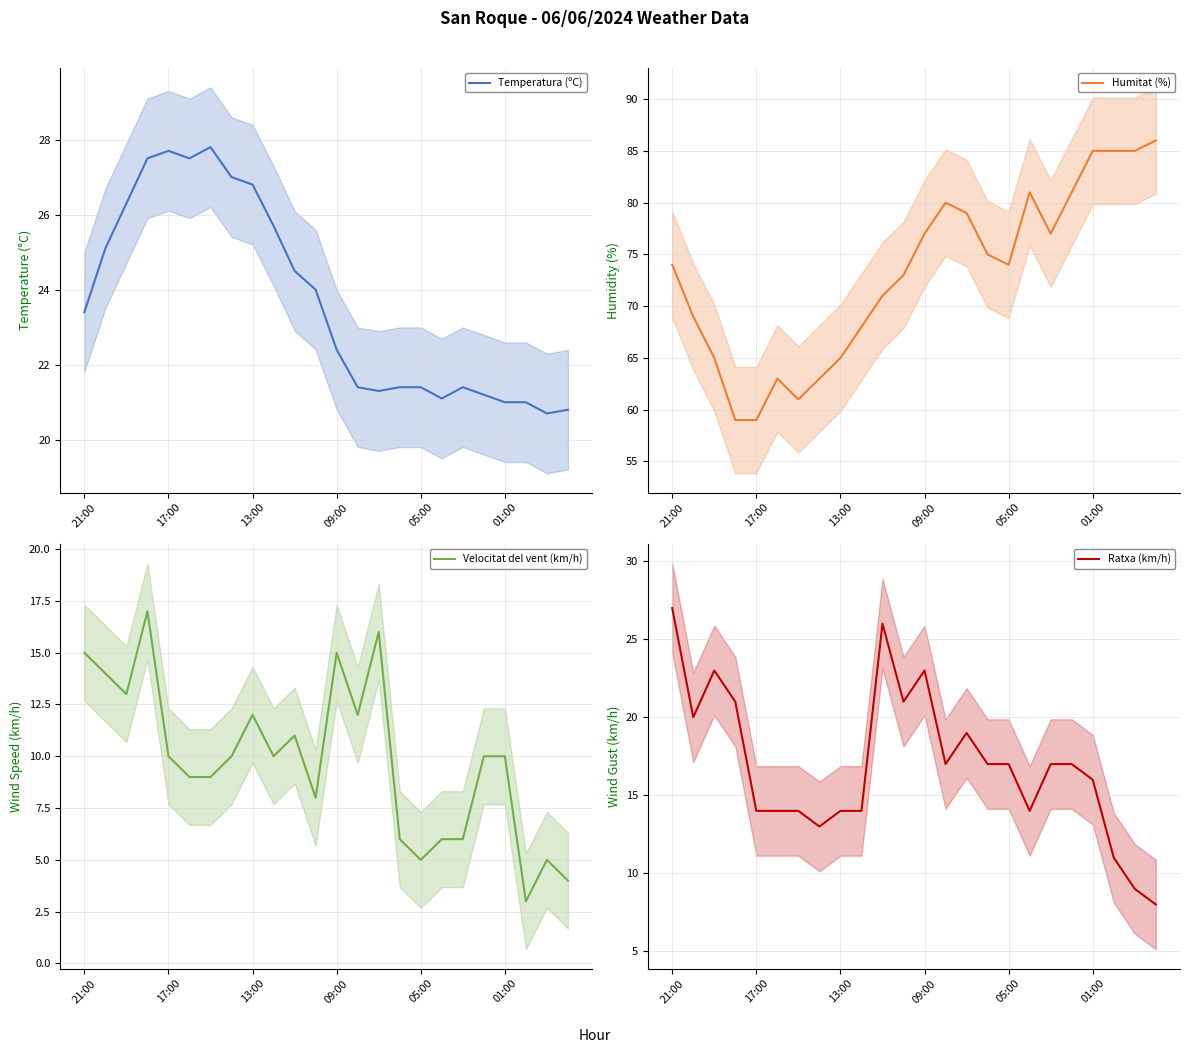

Is it true that Temperatura (ºC) equals 23.4 at 21:00?

True